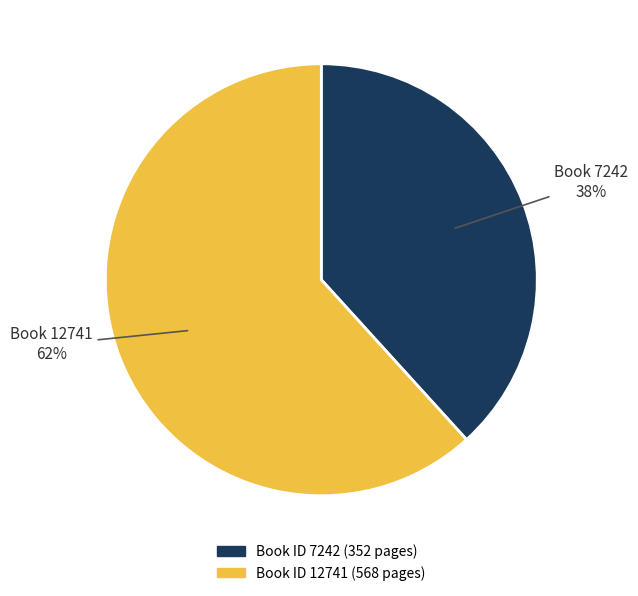

Does Book 12741 represent more than half of the total?

Yes